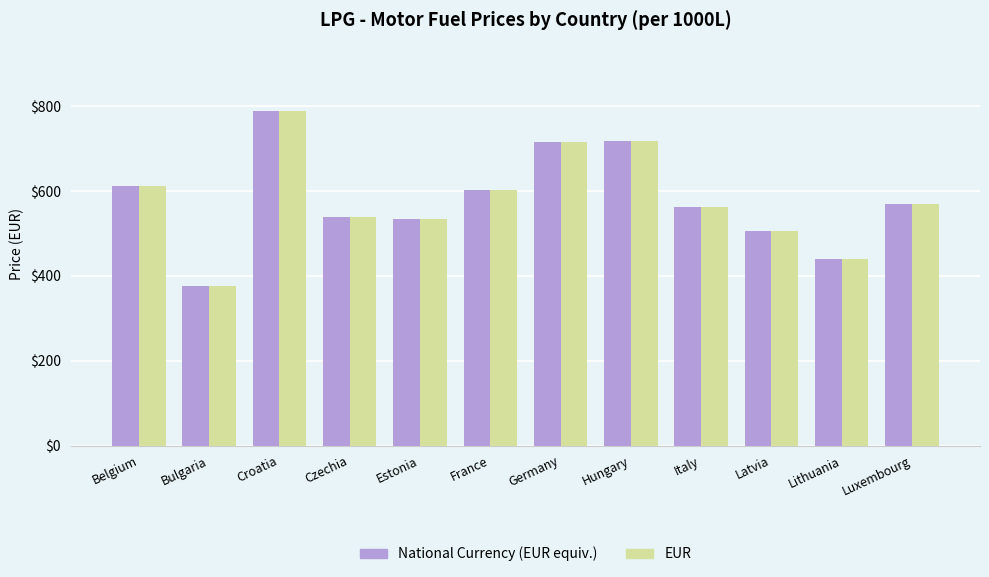

Which label corresponds to the smallest value in the chart?

Bulgaria